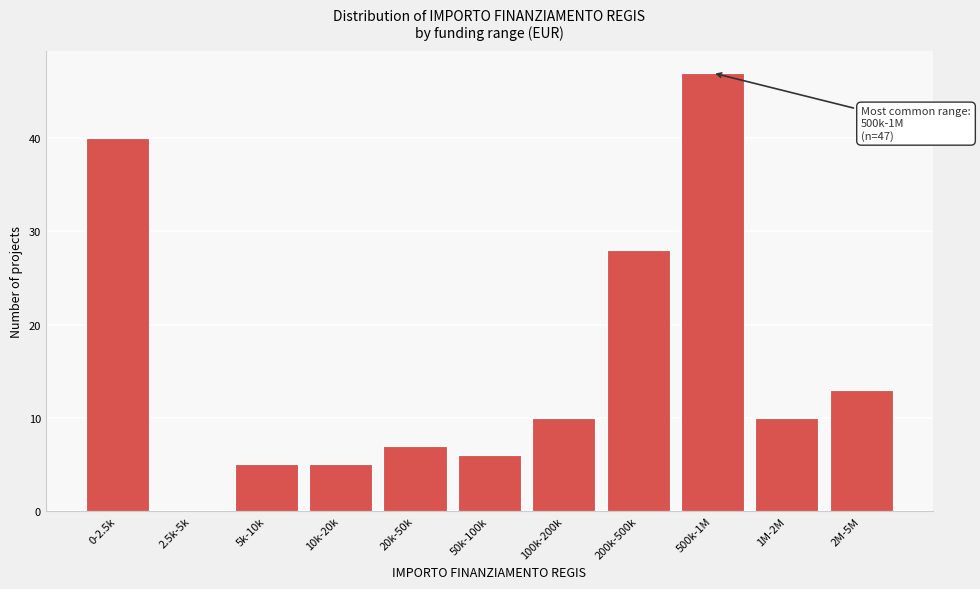

Reading left to right, extract all data points from this chart.

0-2.5k=40	2.5k-5k=0	5k-10k=5	10k-20k=5	20k-50k=7	50k-100k=6	100k-200k=10	200k-500k=28	500k-1M=47	1M-2M=10	2M-5M=13